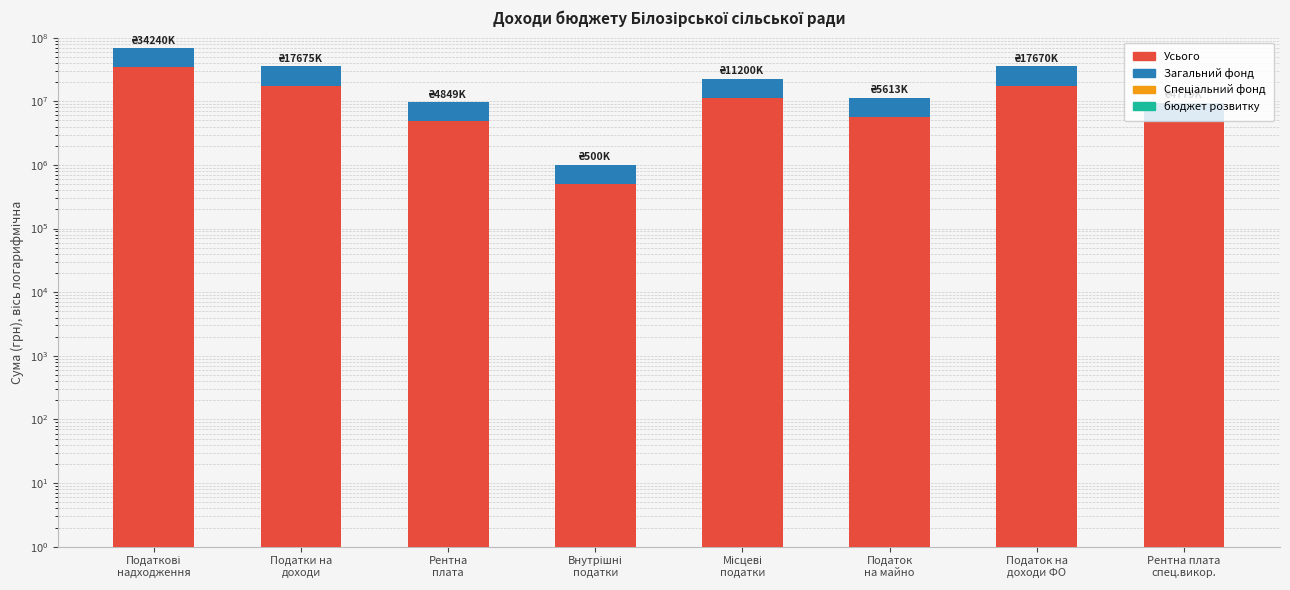

The Загальний фонд series shows 4849000.0 at Рентна
плата. True or false?

True